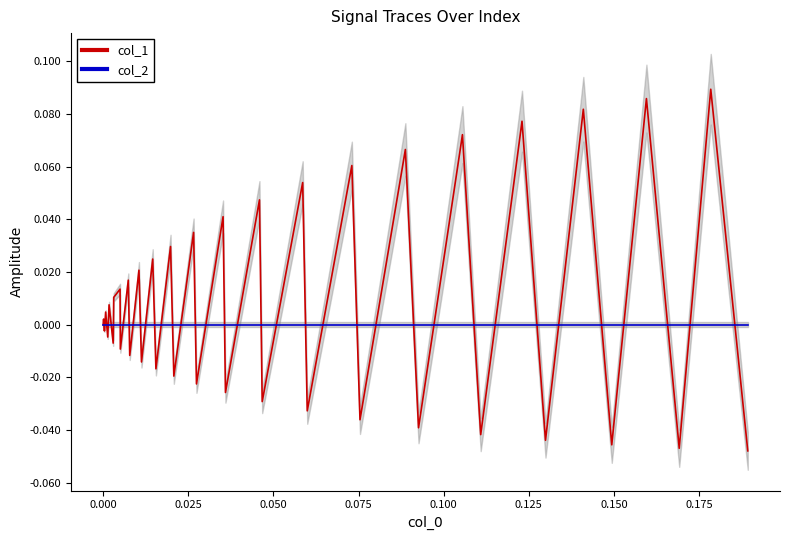

True or false: col_2 and col_1 intersect in this chart.

True